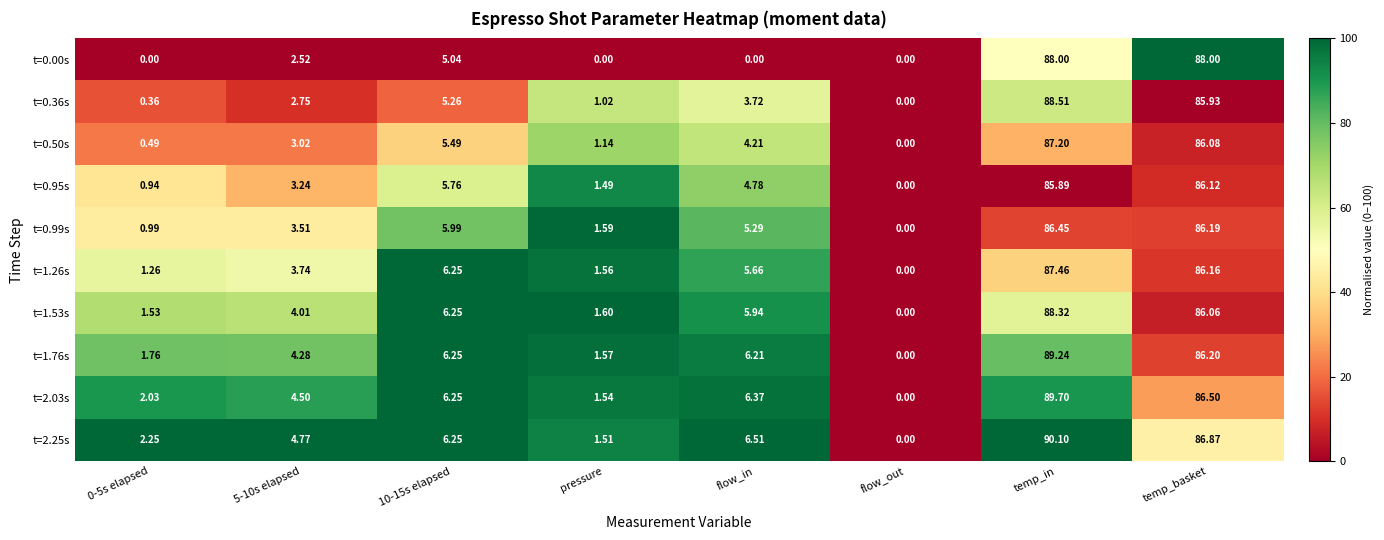

Which category has the highest value in the t=2.03s series?

temp_in